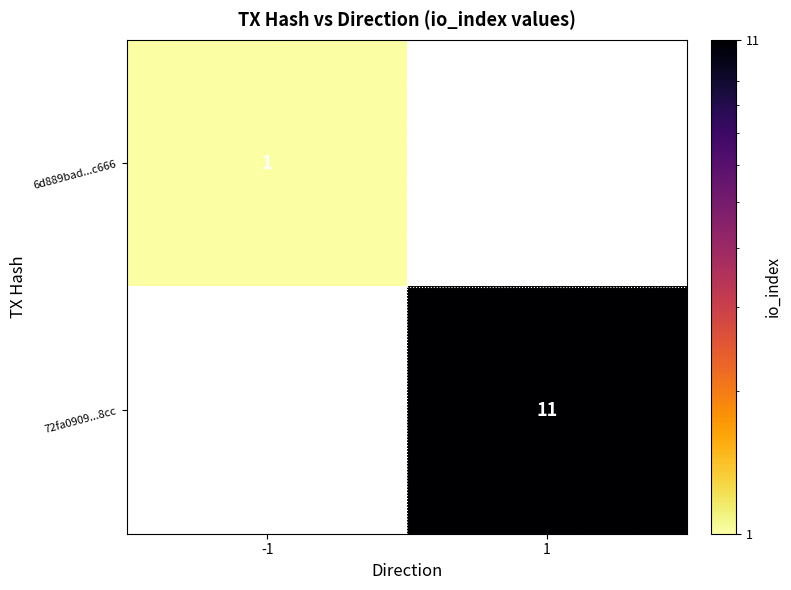

True or false: 72fa0909...8cc has a value of 11 at 1.

True